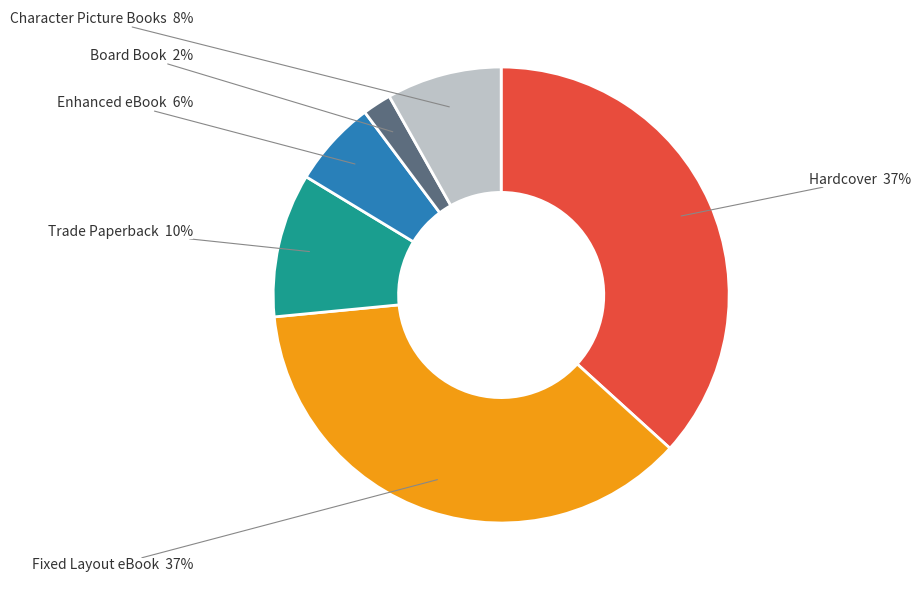

To the nearest percent, what is the difference between the largest and smallest slice percentages?

35%